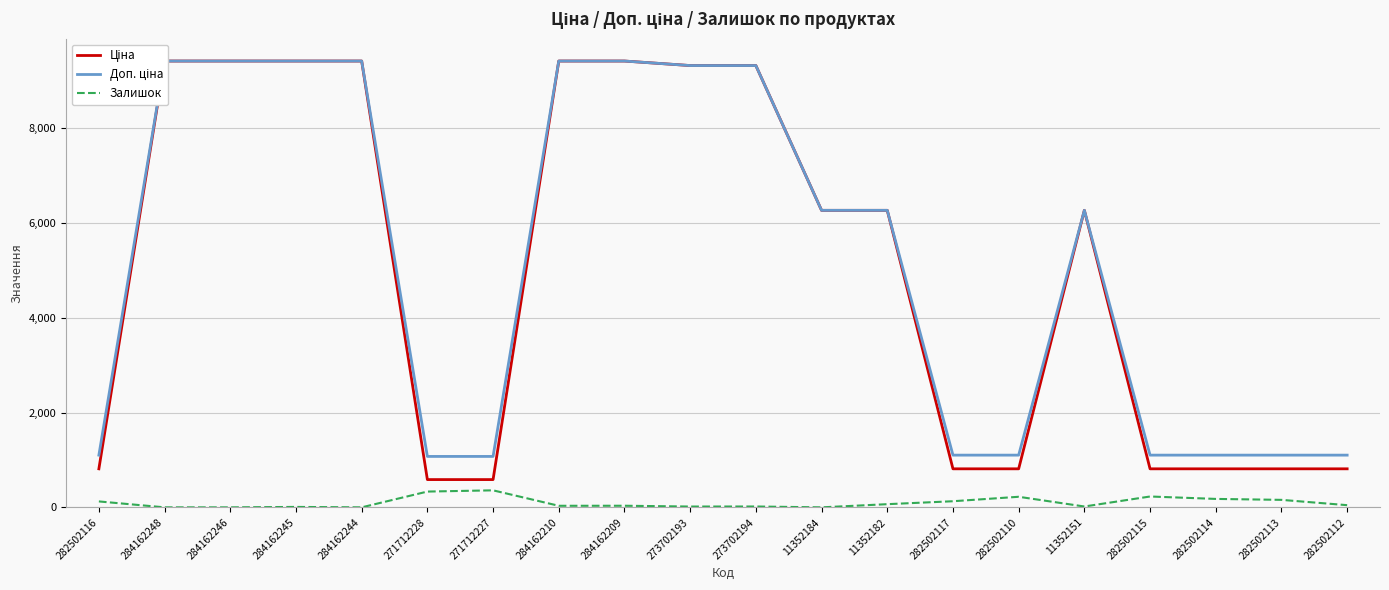

Reading left to right, what are all the values shown in this chart?

Ціна: 813.0	9416.9	9416.9	9416.9	9416.9	586.0	586.0	9416.9	9416.9	9321.4	9321.4	6266.7	6266.7	813.0	813.0	6266.7	813.0	813.0	813.0	813.0
Доп. ціна: 1101.8	9416.9	9416.9	9416.9	9416.9	1074.5	1074.5	9416.9	9416.9	9321.4	9321.4	6266.7	6266.7	1101.8	1101.8	6266.7	1101.8	1101.8	1101.8	1101.8
Залишок: 125.0	0.0	0.0	9.0	0.0	333.0	359.0	33.0	34.0	17.0	18.0	0.0	67.0	129.0	223.0	18.0	229.0	178.0	158.0	46.0